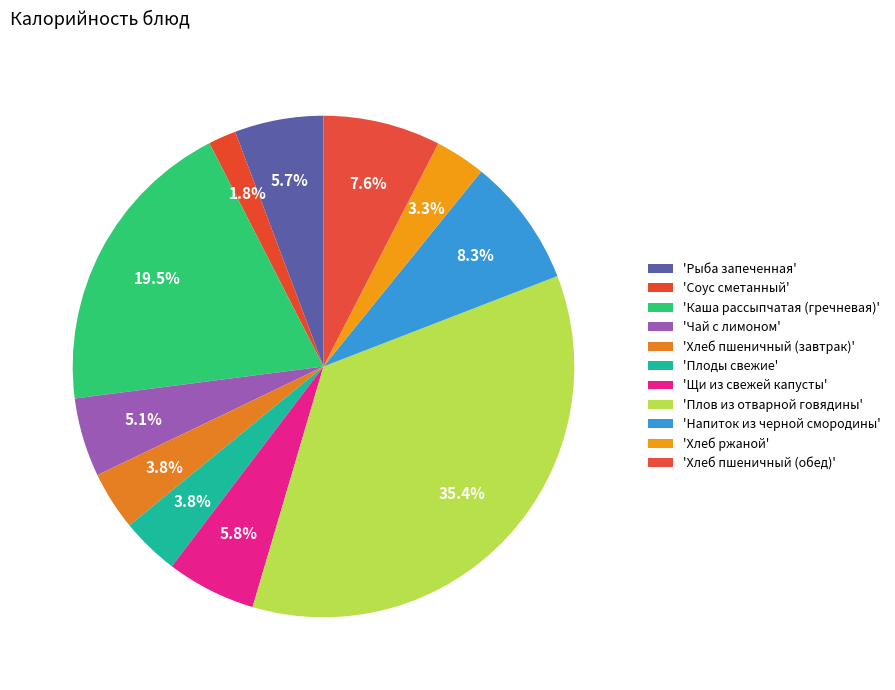

How many segments does this pie chart have?

11